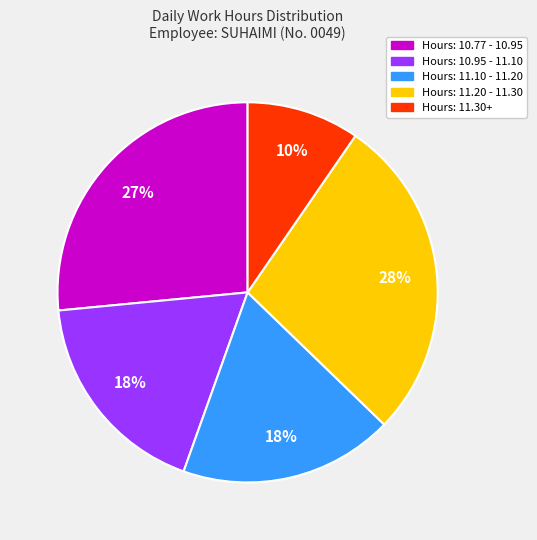

To the nearest percent, what is the average slice percentage?

20%